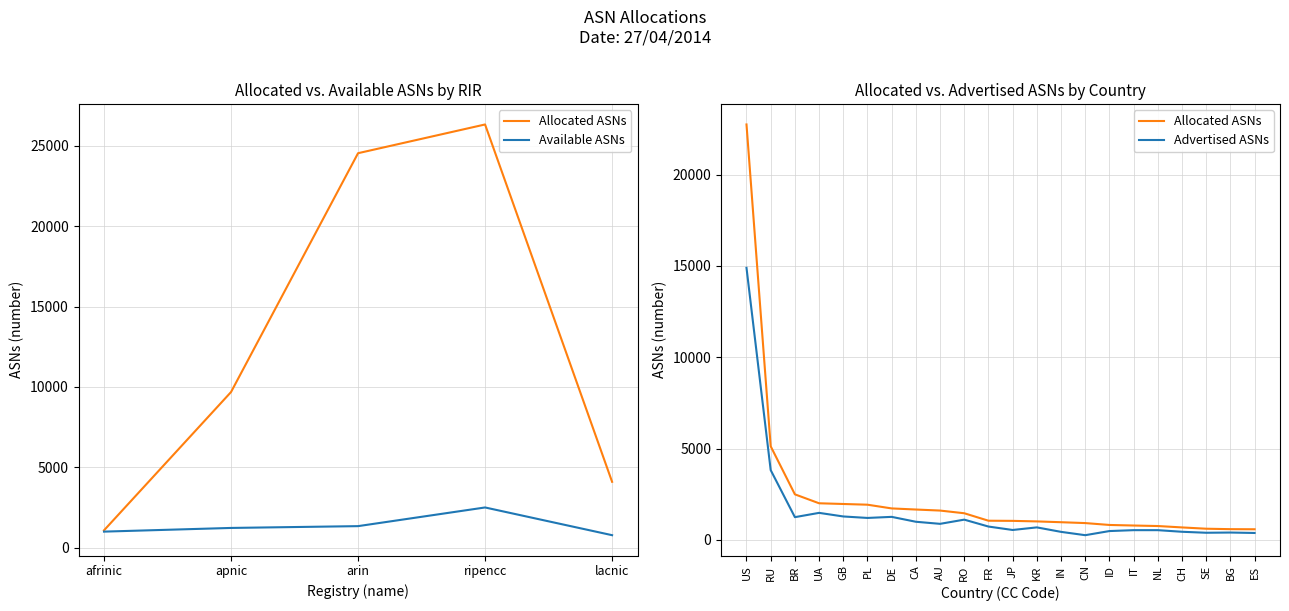

What is the approximate value of Available ASNs at lacnic?

771